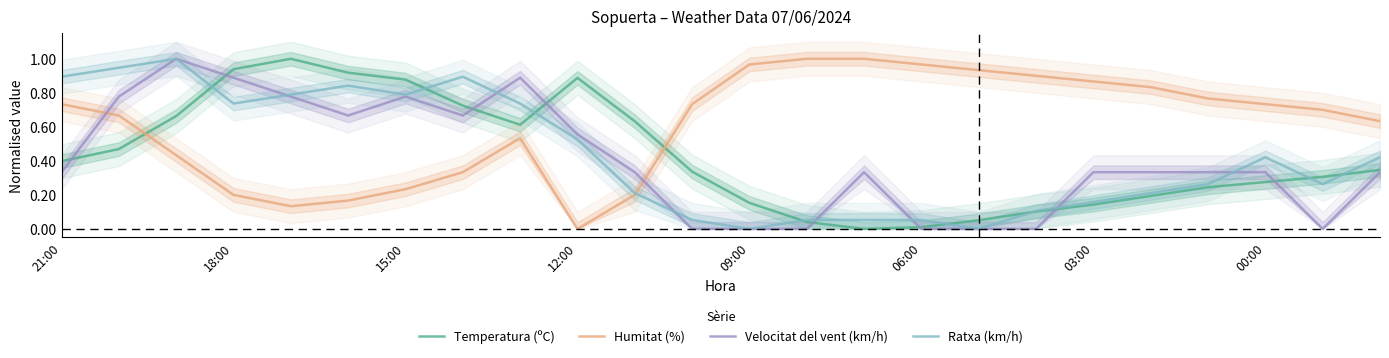

At which label is Temperatura (ºC) closest to 0?

14